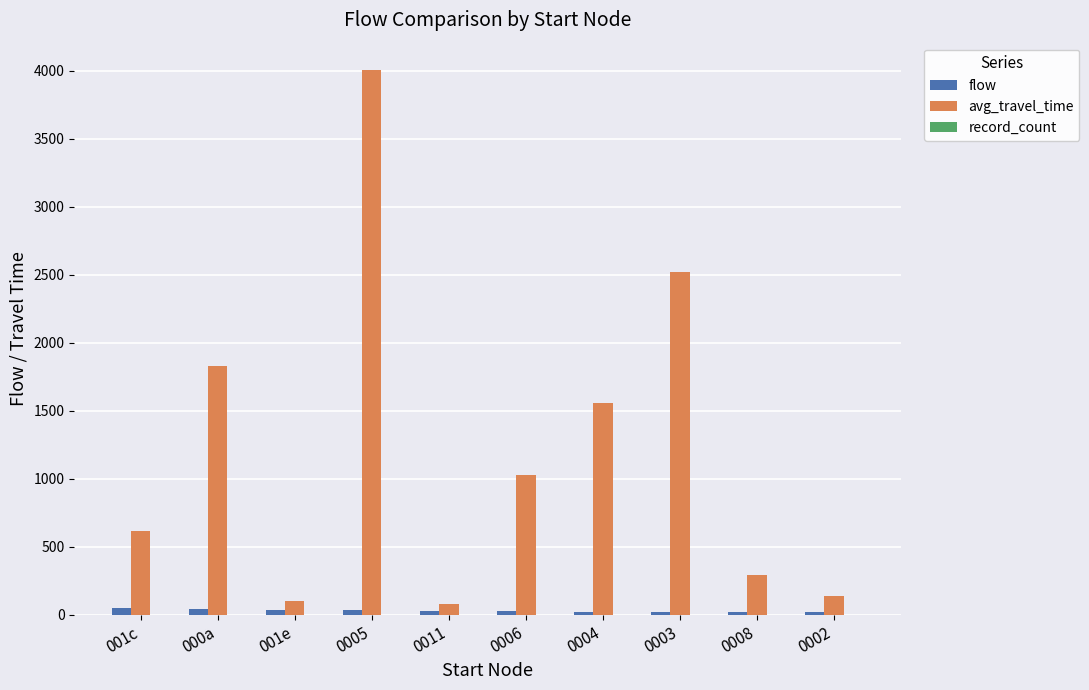

Which series changed the most between 0004 and 0003?

avg_travel_time